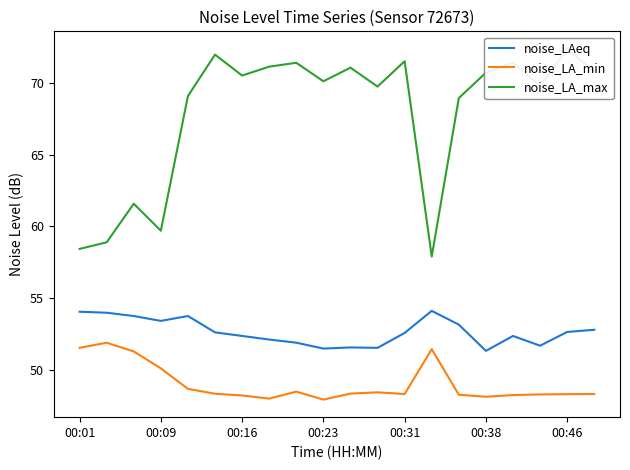

Does the chart display data point markers on the line(s)?

No